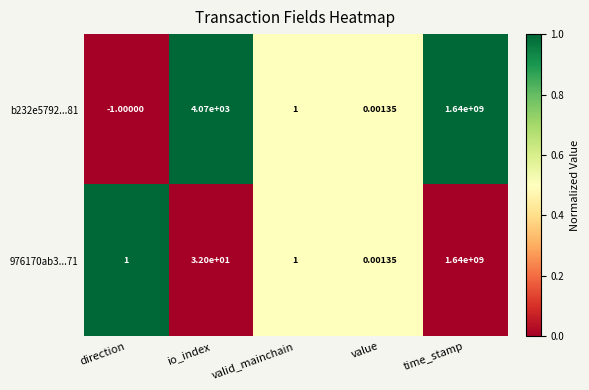

Between direction and time_stamp, which series saw the biggest shift?

b232e5792...81